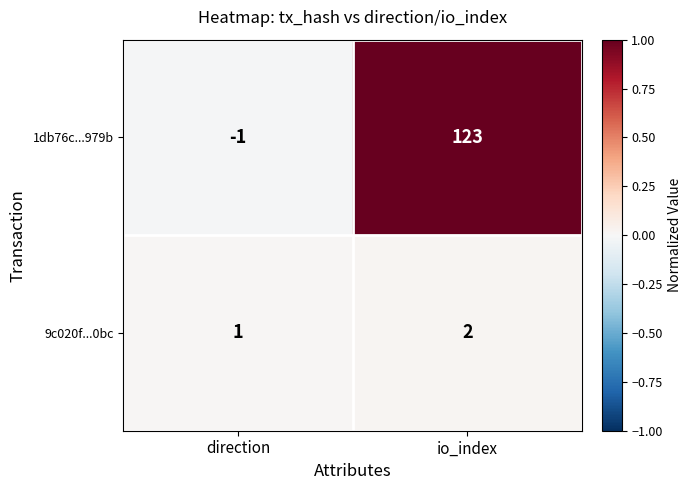

Which category has the lowest value across all series?

direction